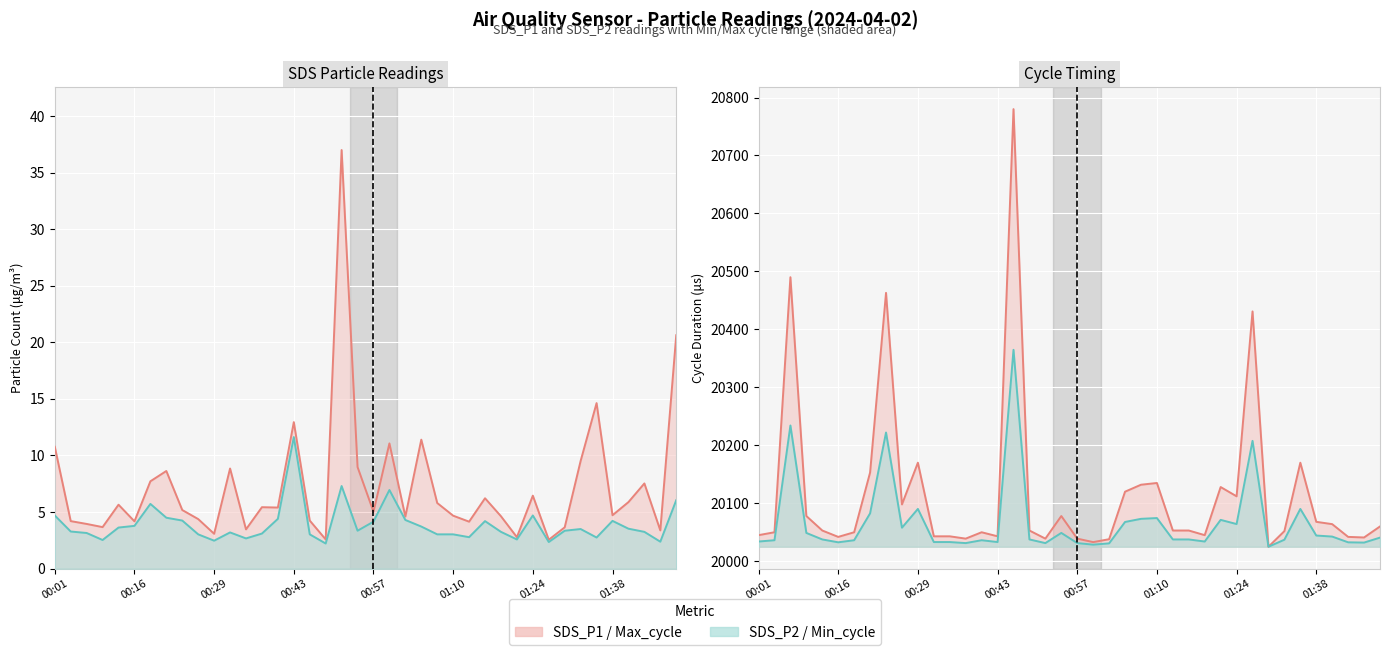

How many lines are shown in the chart?

2